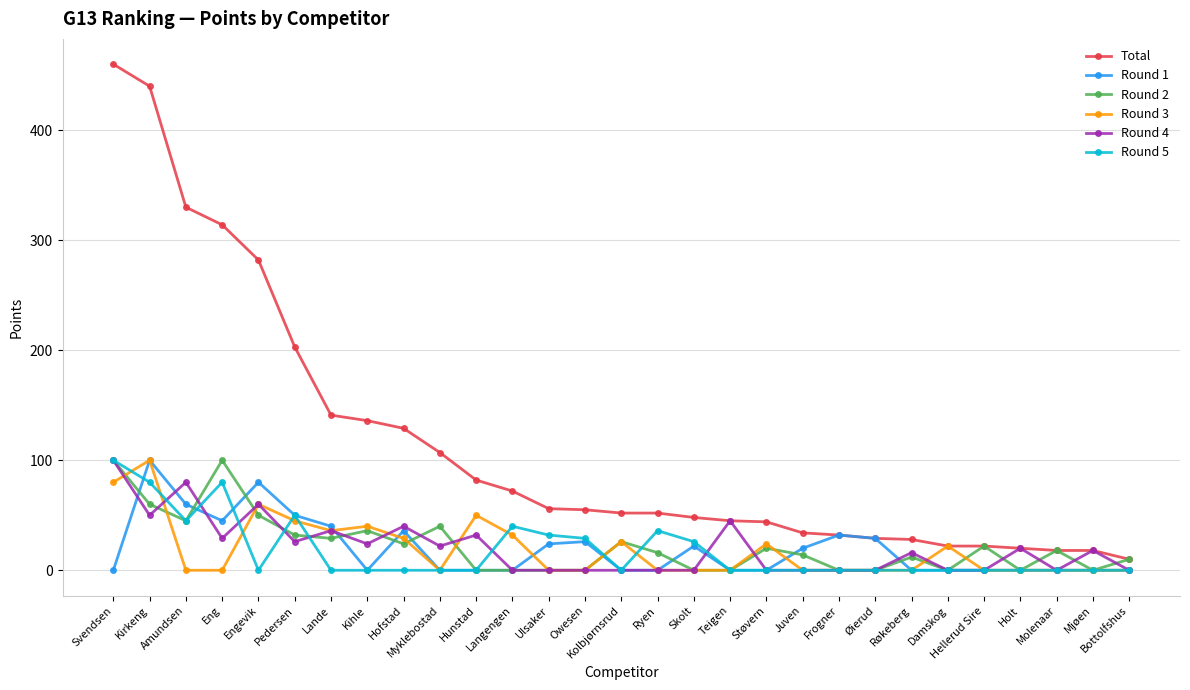

Which category has the highest value across all series?

Svendsen